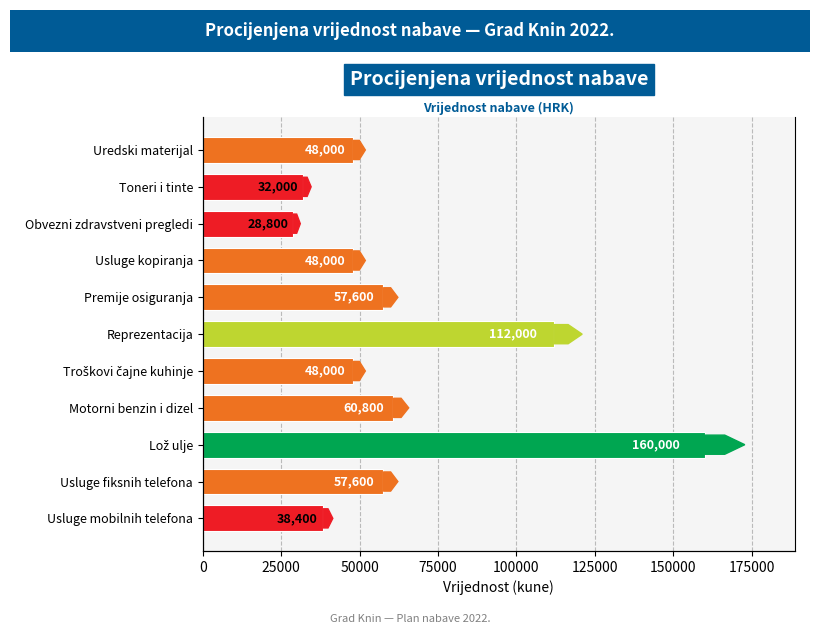

Does the chart contain any negative values?

No